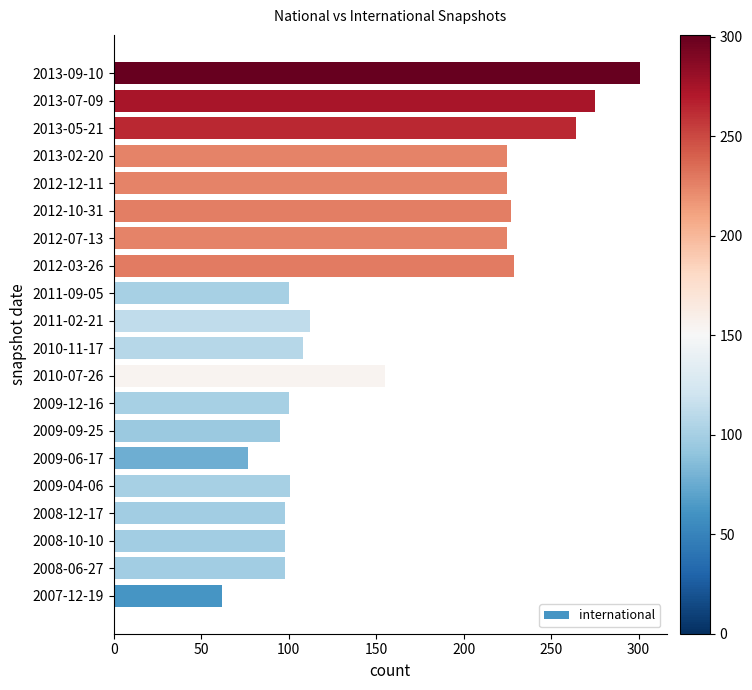

Between 2009-12-16 and 2012-07-13, which is larger?

2012-07-13